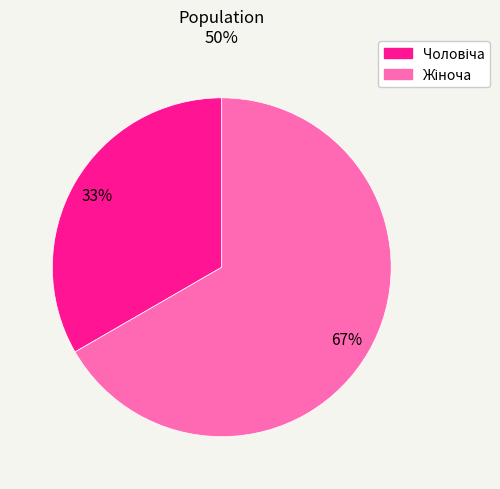

How many segments does this pie chart have?

2